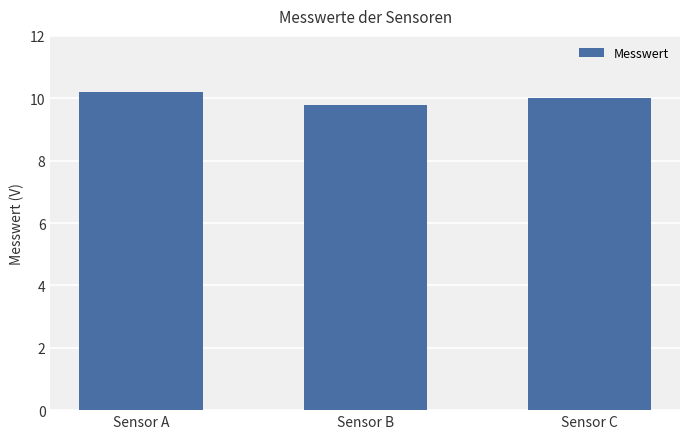

What is the difference between the maximum and minimum values?

0.4